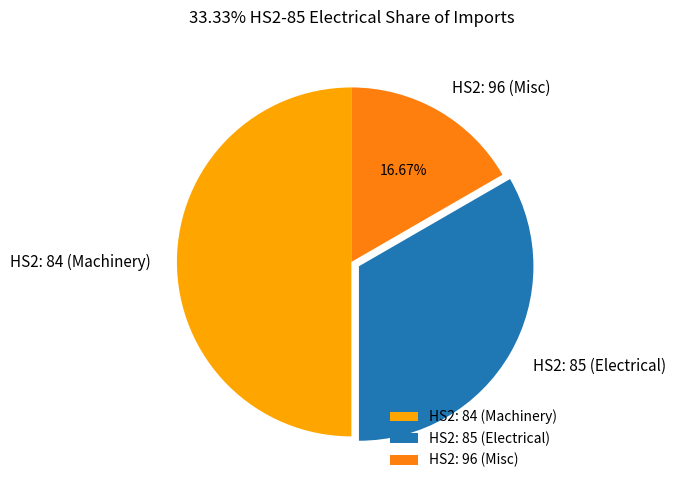

Rank the categories by value from lowest to highest.

HS2: 96 (Misc), HS2: 85 (Electrical), HS2: 84 (Machinery)